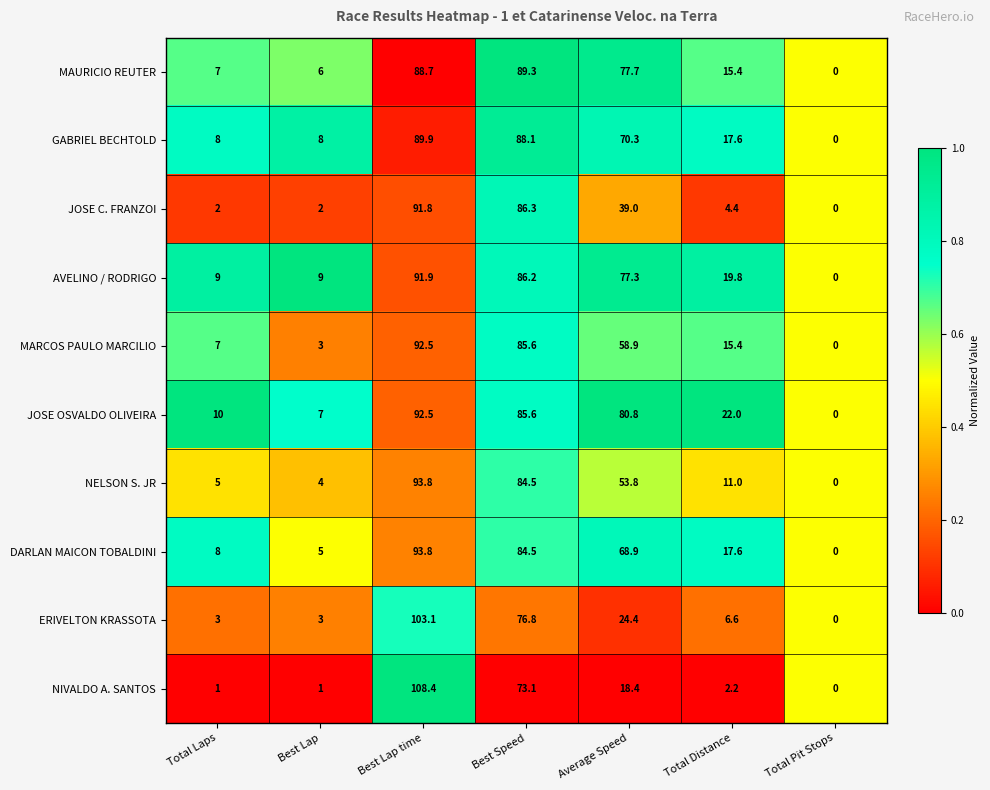

Where is MAURICIO REUTER nearest to the value 44?

Total Distance